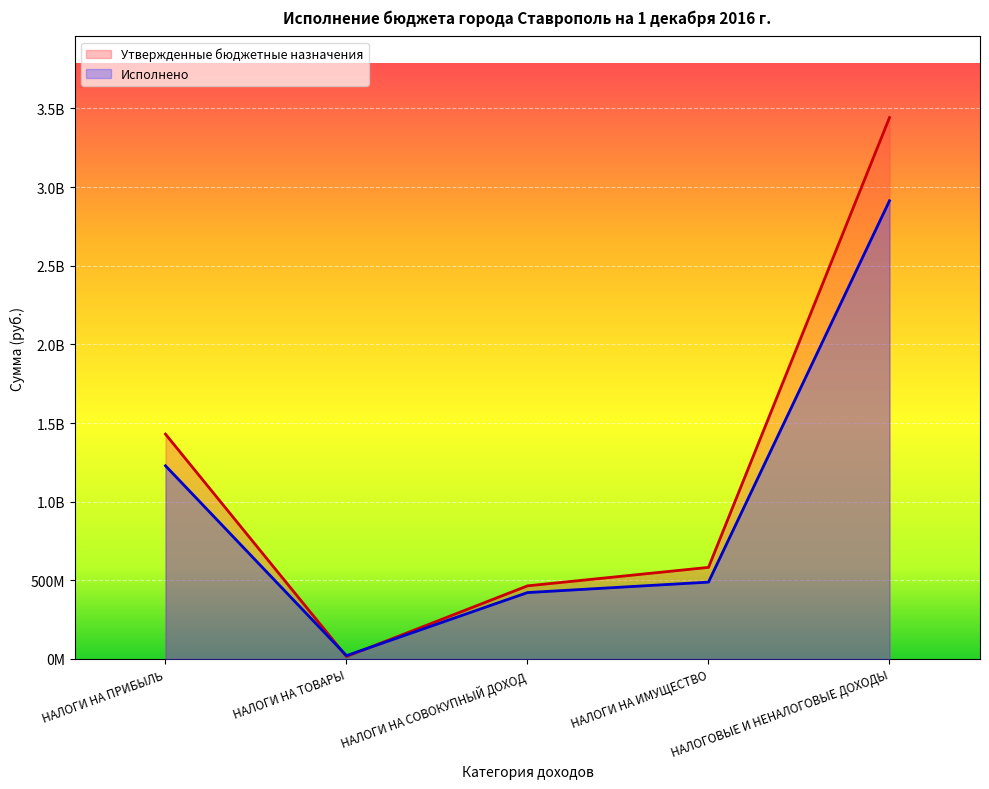

Which series has the largest total across all categories?

Утвержденные бюджетные назначения